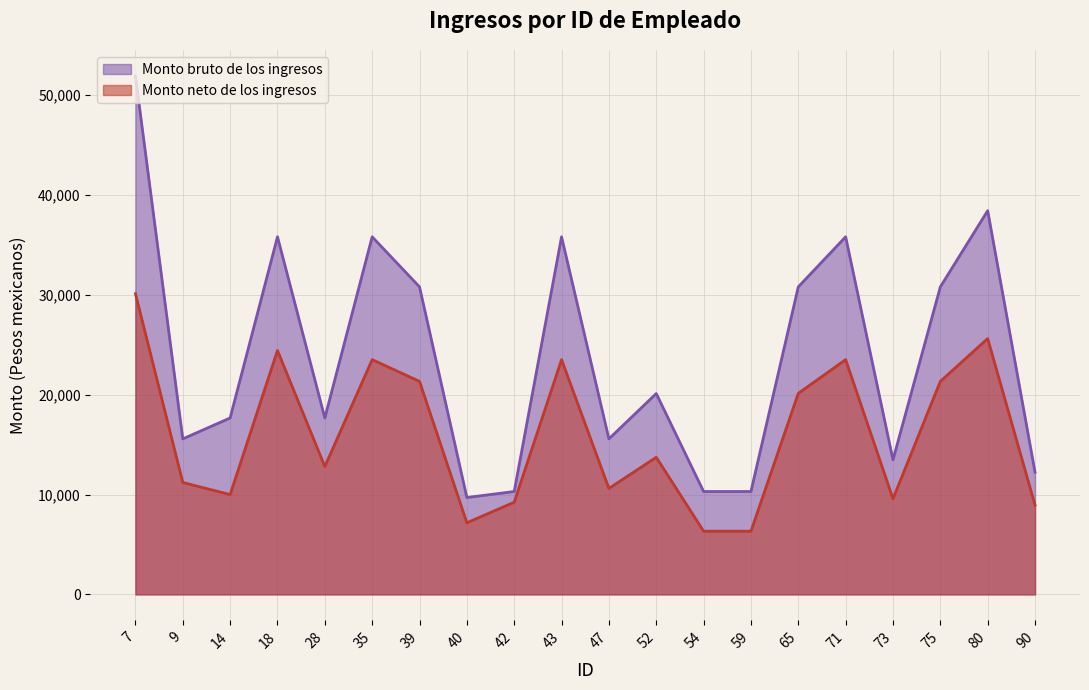

Does the chart display data point markers on the line(s)?

No